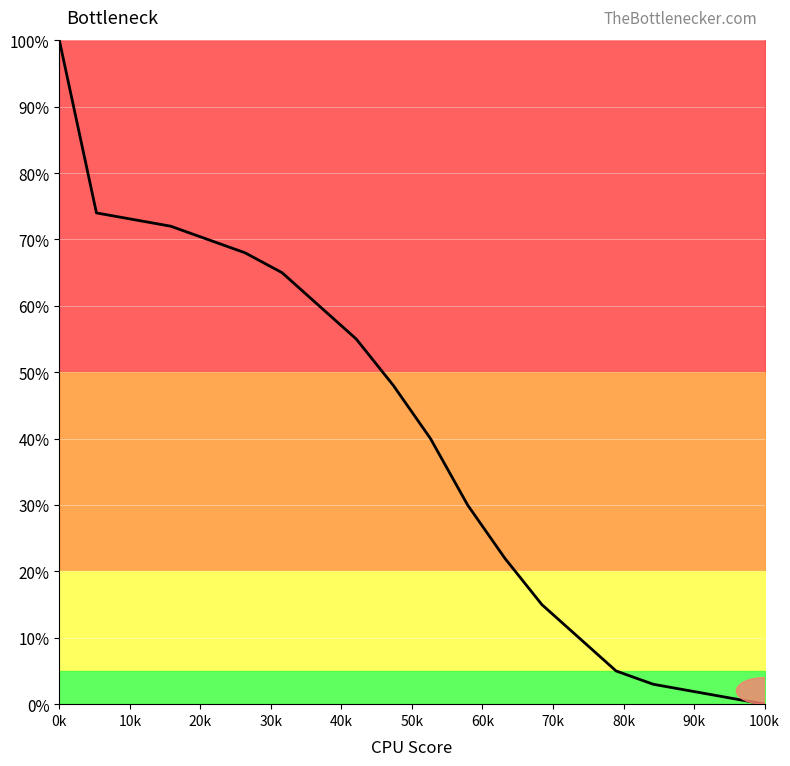

What is the difference between the maximum and minimum values?

100